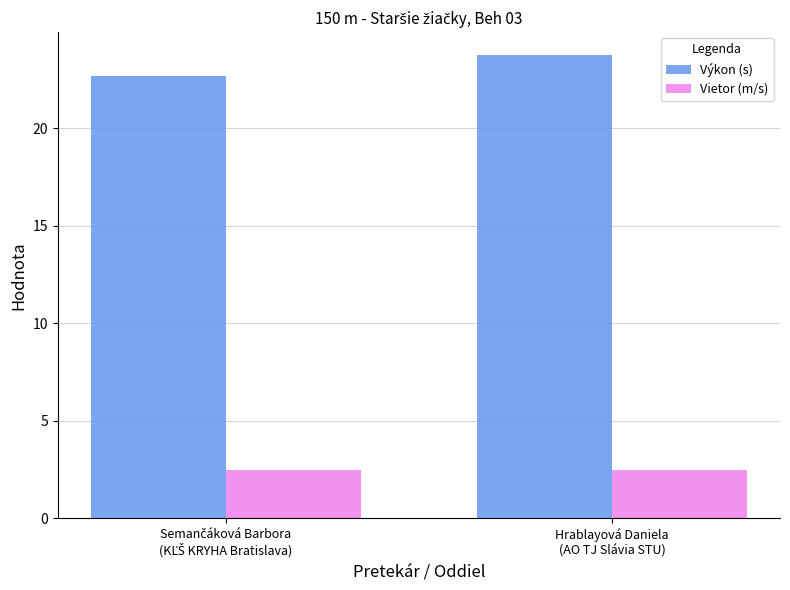

What value does the Vietor (m/s) series have at Hrablayová Daniela
(AO TJ Slávia STU)?

2.5